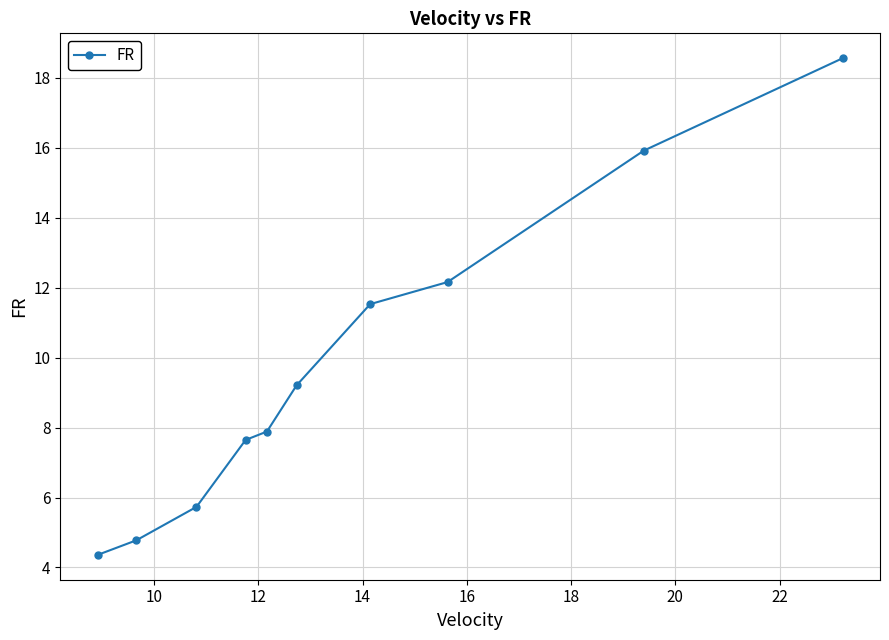

Reading left to right, list all the values displayed in this chart.

4.4	4.8	5.7	7.6	7.9	9.2	11.5	12.2	15.9	18.6